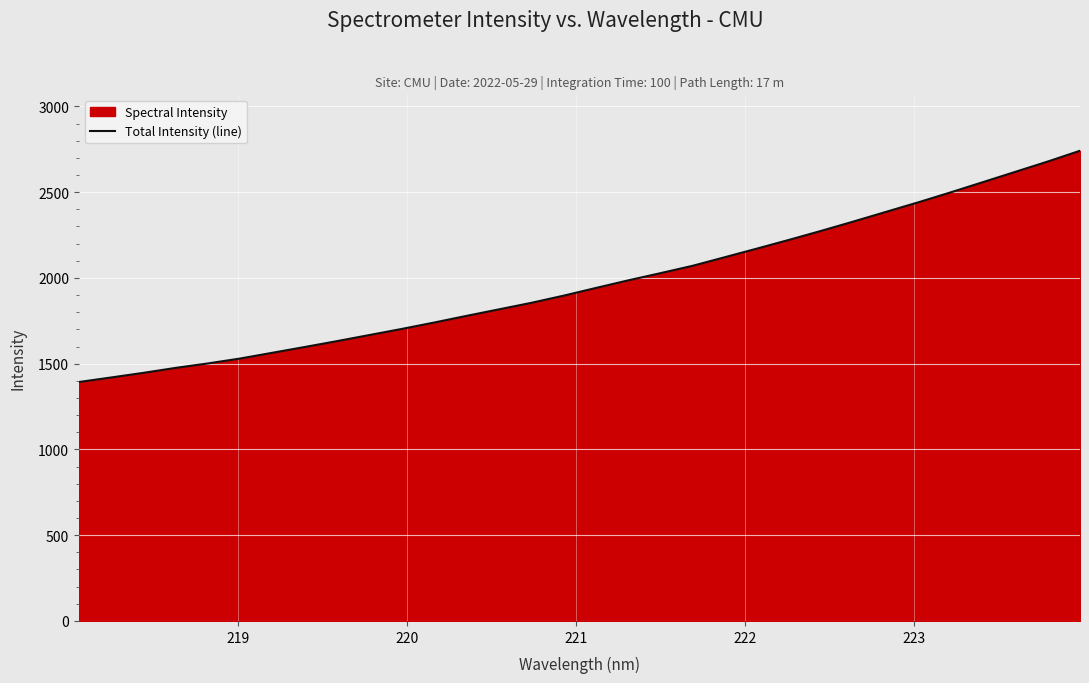

What is the maximum value shown in the chart?

2741.6